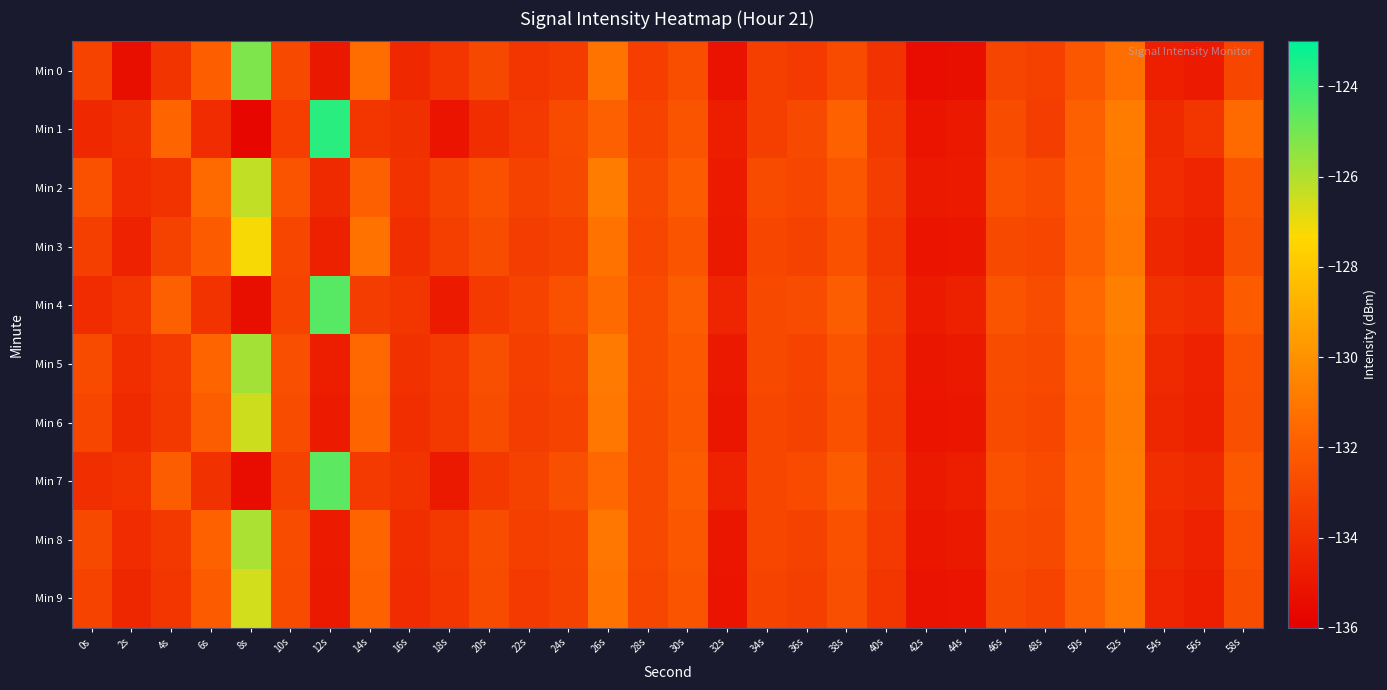

What is the total value across all series at 56s?

-1344.2